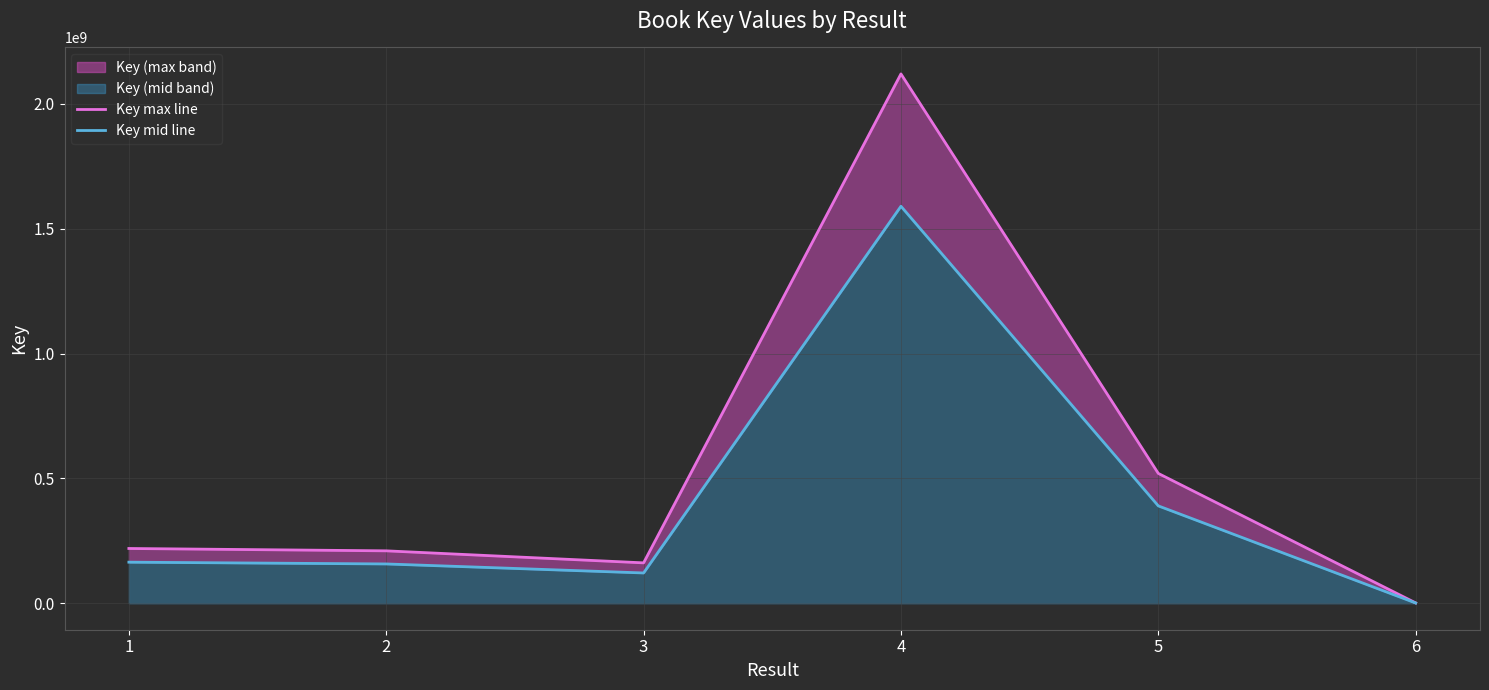

How many series are shown in this chart?

2